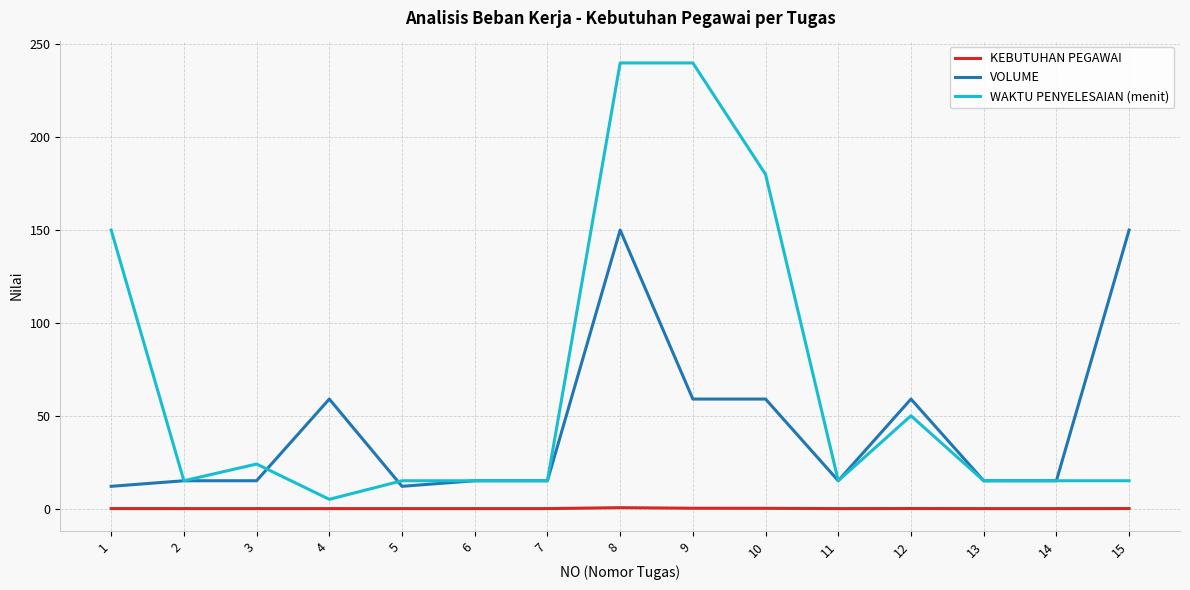

Is it true that WAKTU PENYELESAIAN (menit) equals 411.4 at 8?

False